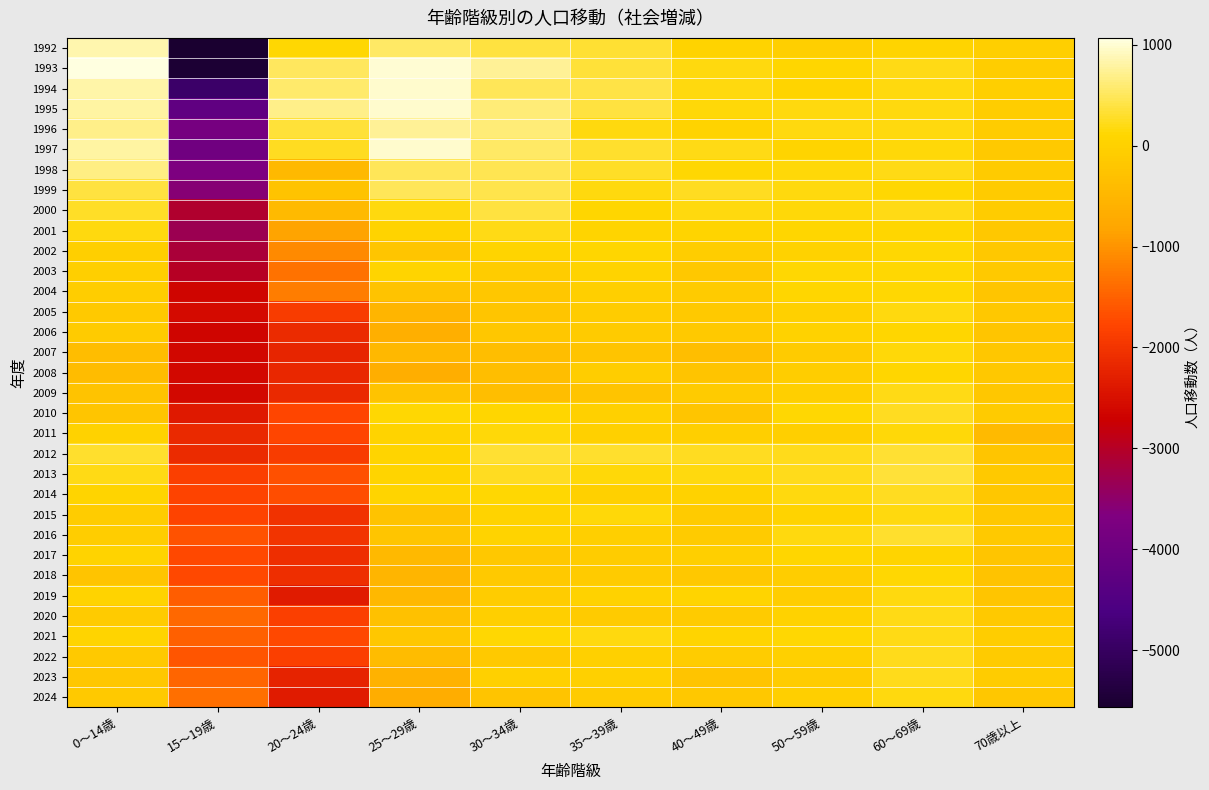

At 50～59歳, list the series in order from smallest to largest.

2007, 2023, 2008, 2018, 2019, 2009, 1992, 2011, 2024, 2005, 2022, 2020, 2006, 2002, 2015, 1994, 1997, 2004, 2001, 2017, 1993, 2010, 2003, 2021, 1998, 2000, 1996, 2016, 1995, 1999, 2014, 2013, 2012